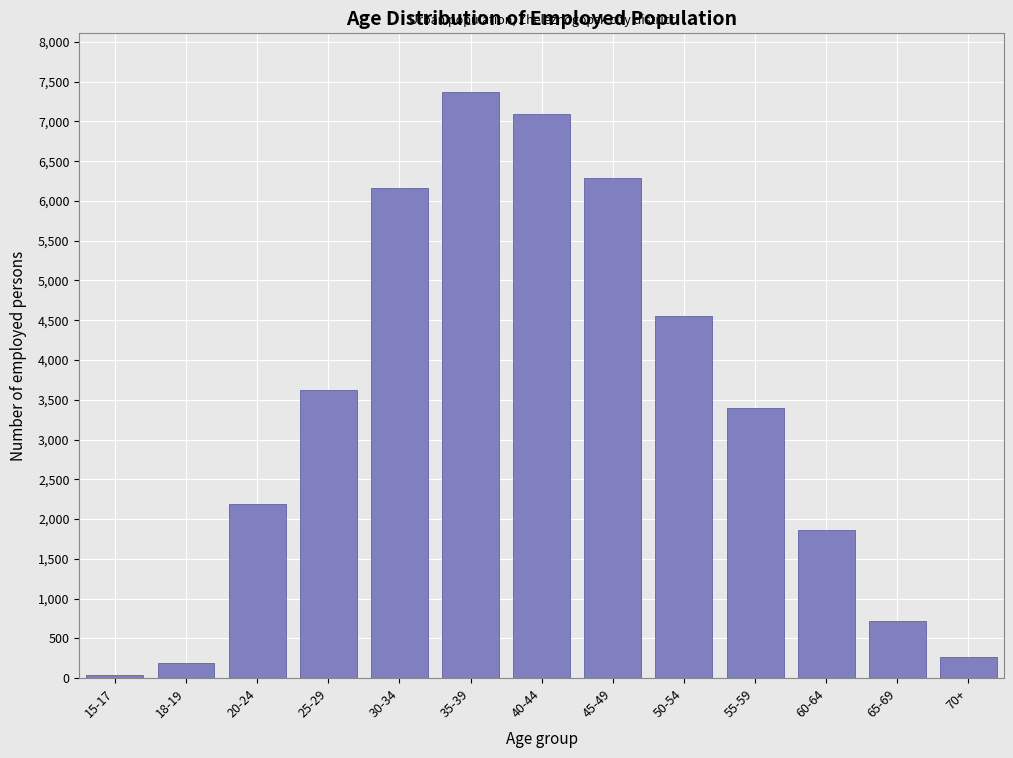

Reading left to right, what are all the values shown in this chart?

35	186	2184	3621	6167	7371	7098	6293	4548	3402	1861	718	263